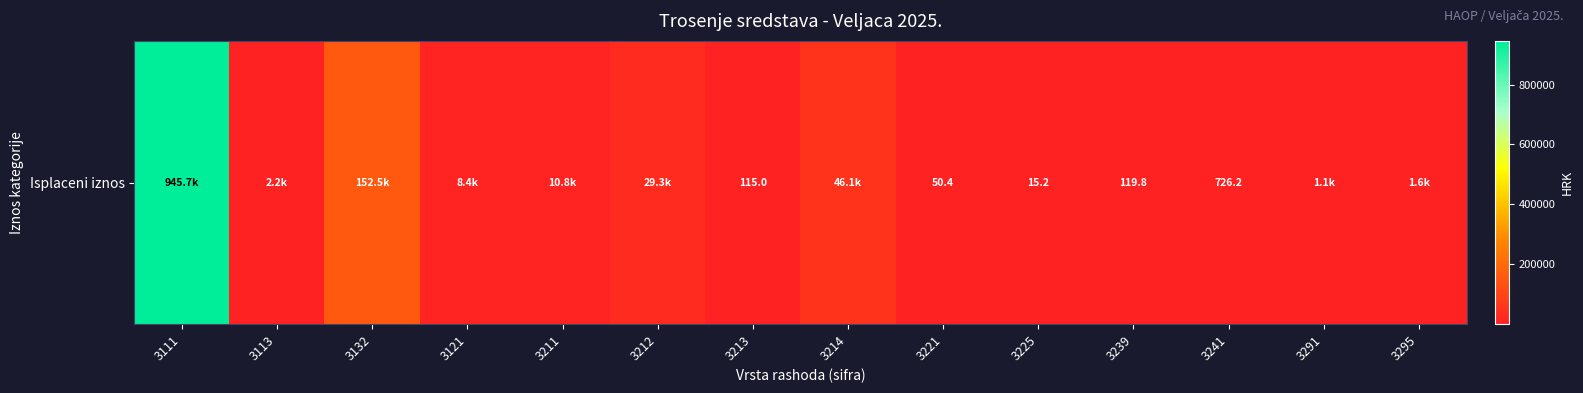

The chart shows a value of 10845.5 at 3211. True or false?

True